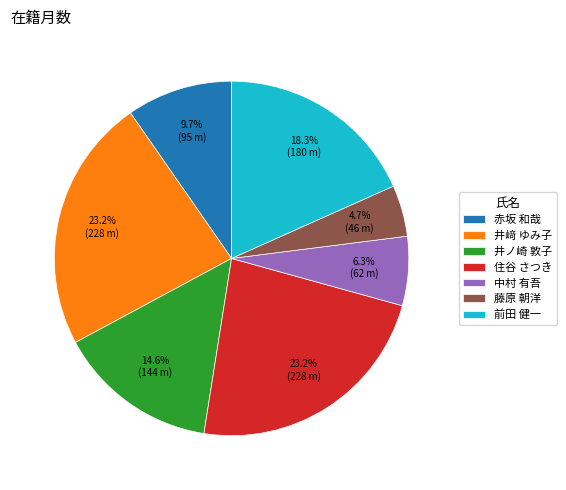

Is there a majority slice in this chart?

No